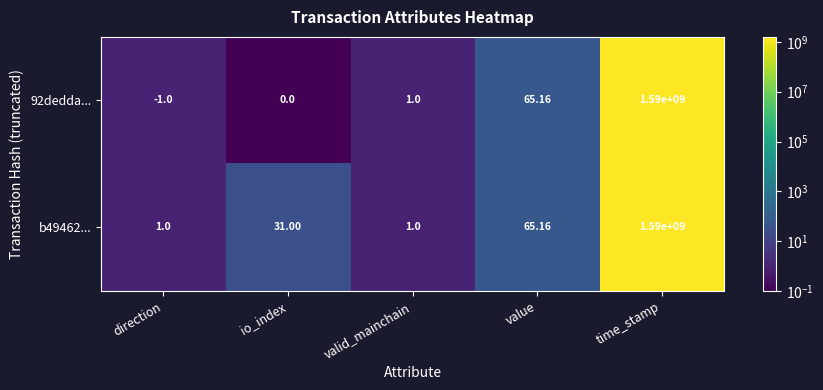

What is the smallest value displayed?

-1.0